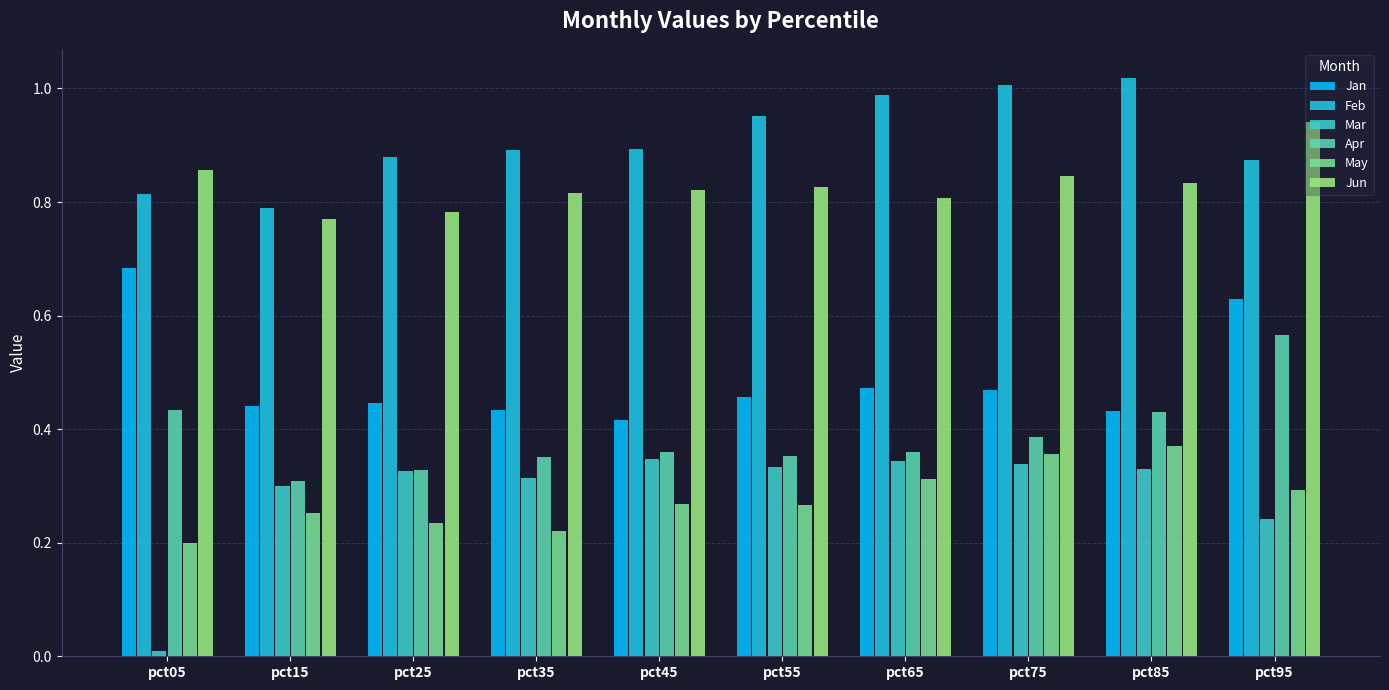

What is the total value across all series at pct25?

3.0